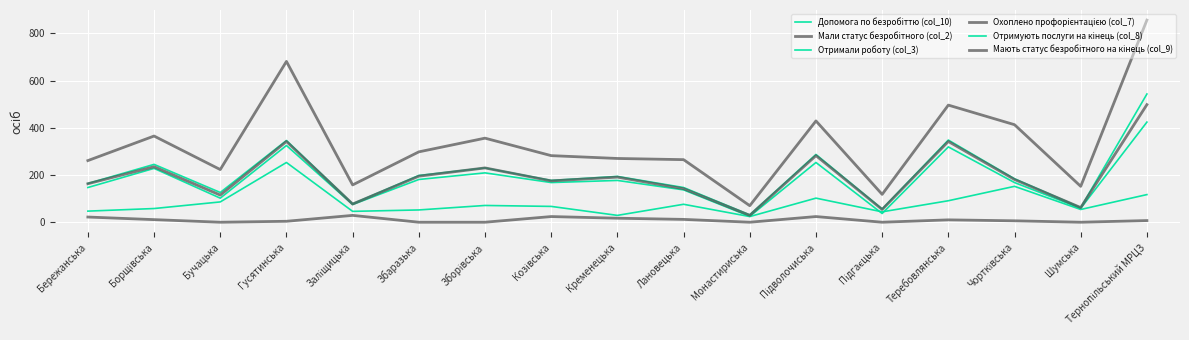

Does the chart have visible grid lines?

Yes